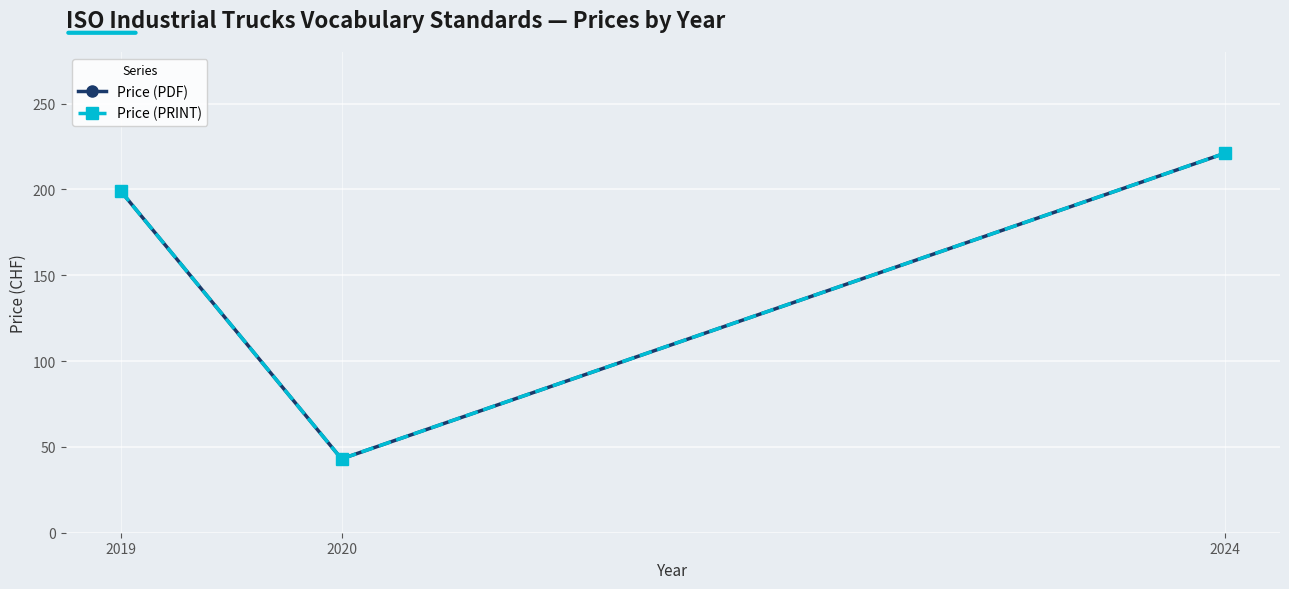

At which category is the sum across all series the highest?

2024